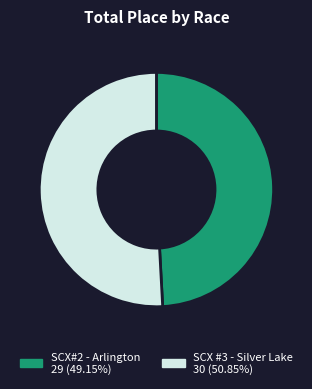

Is it true that SCX#2 - Arlington is 49% of the pie?

True